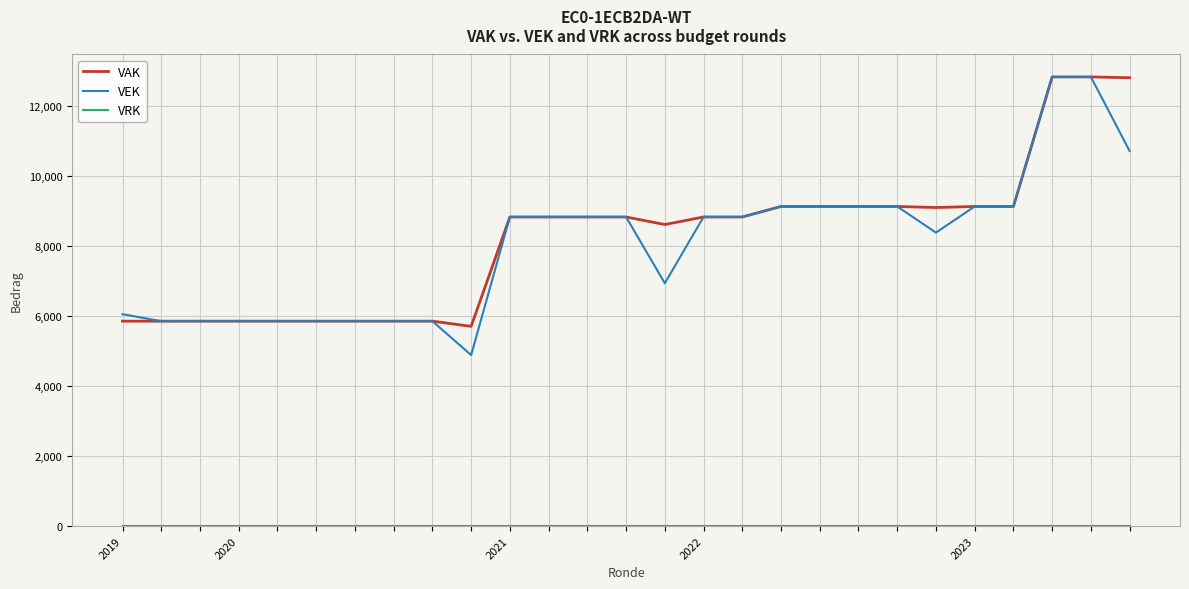

What is the minimum value for VEK?

4885